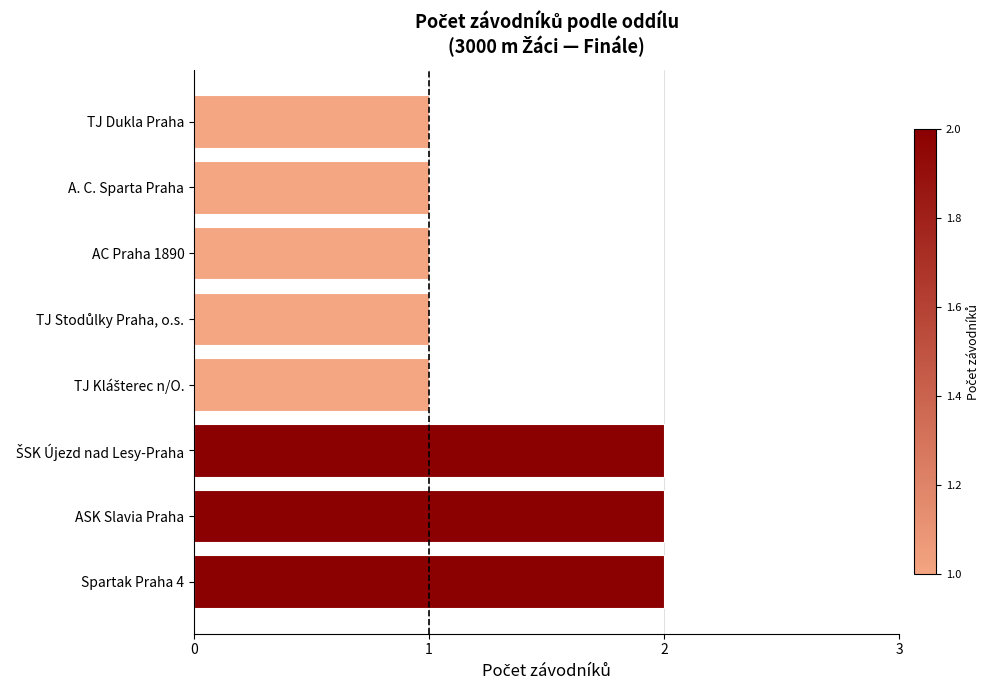

What is the sum of all values?

11